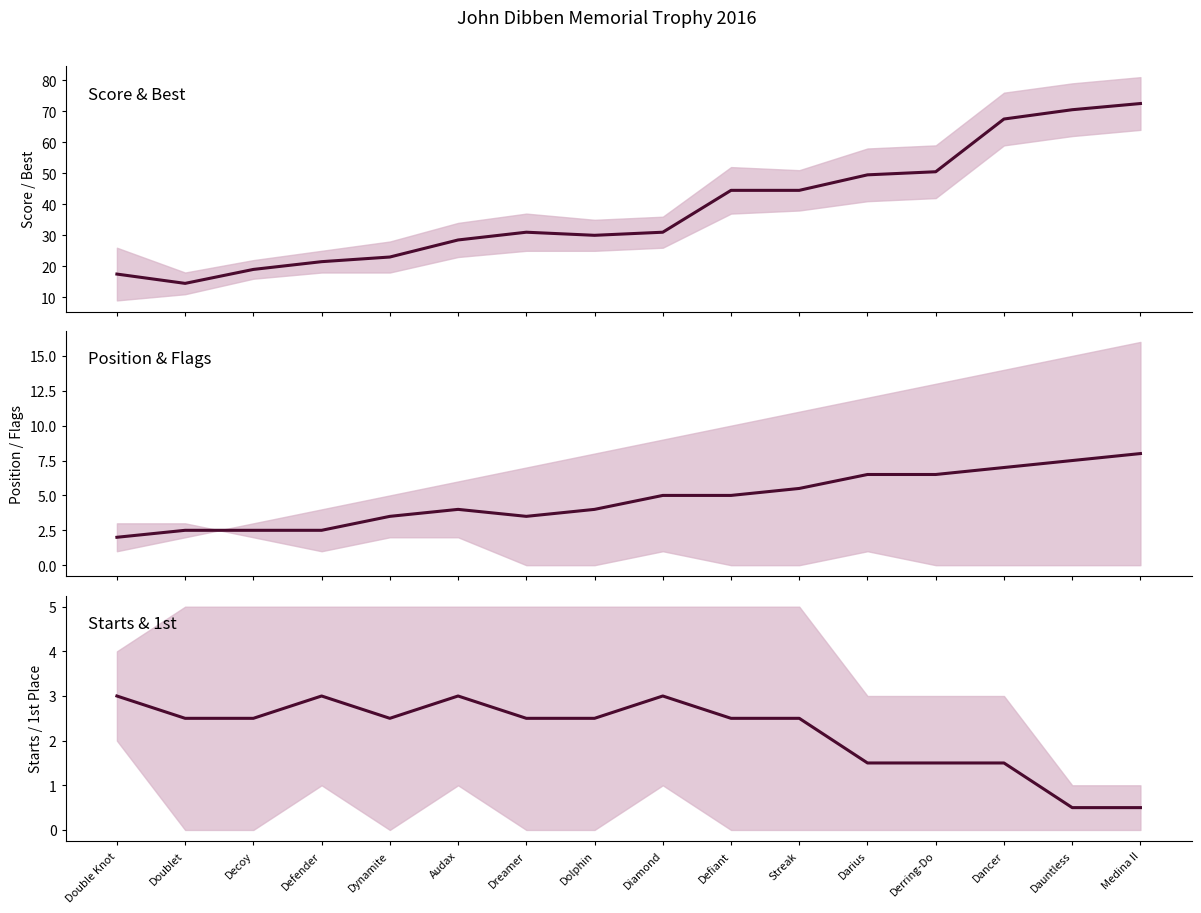

How many lines are shown in the chart?

3